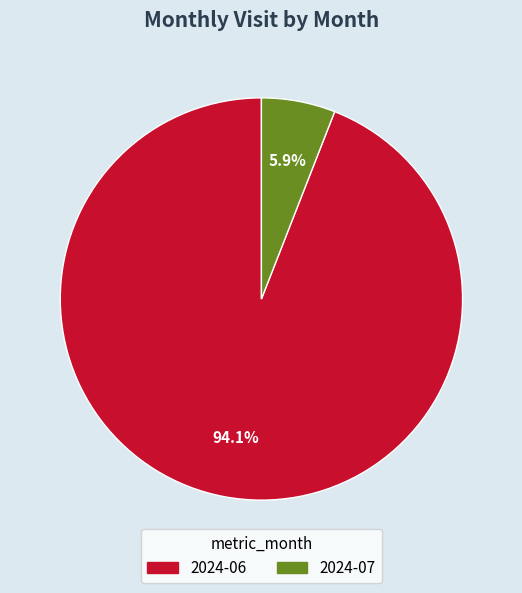

To the nearest percent, what is the difference between the 2024-06 and 2024-07 slice percentages?

88%